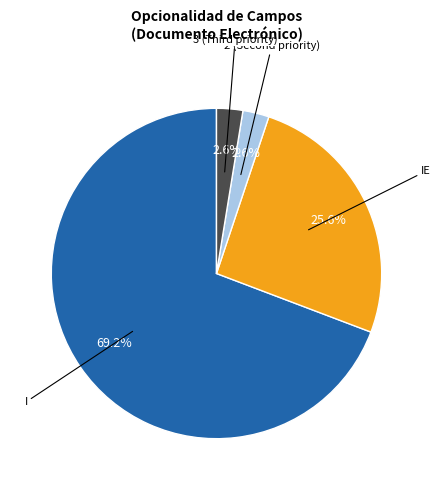

Does any single category account for the majority?

Yes